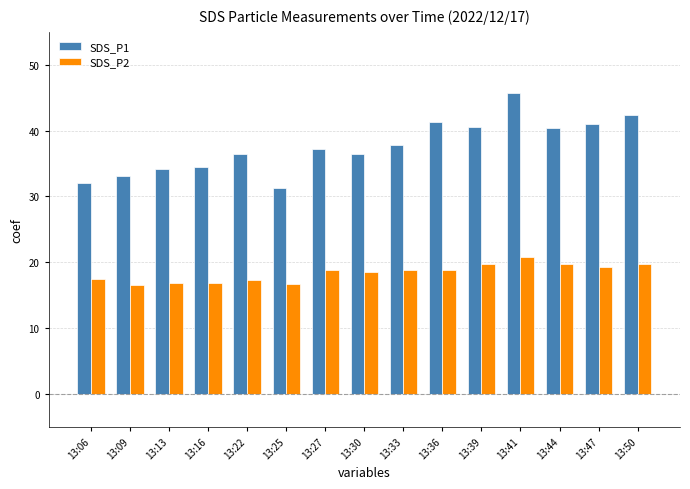

How many bars are there in each group?

2